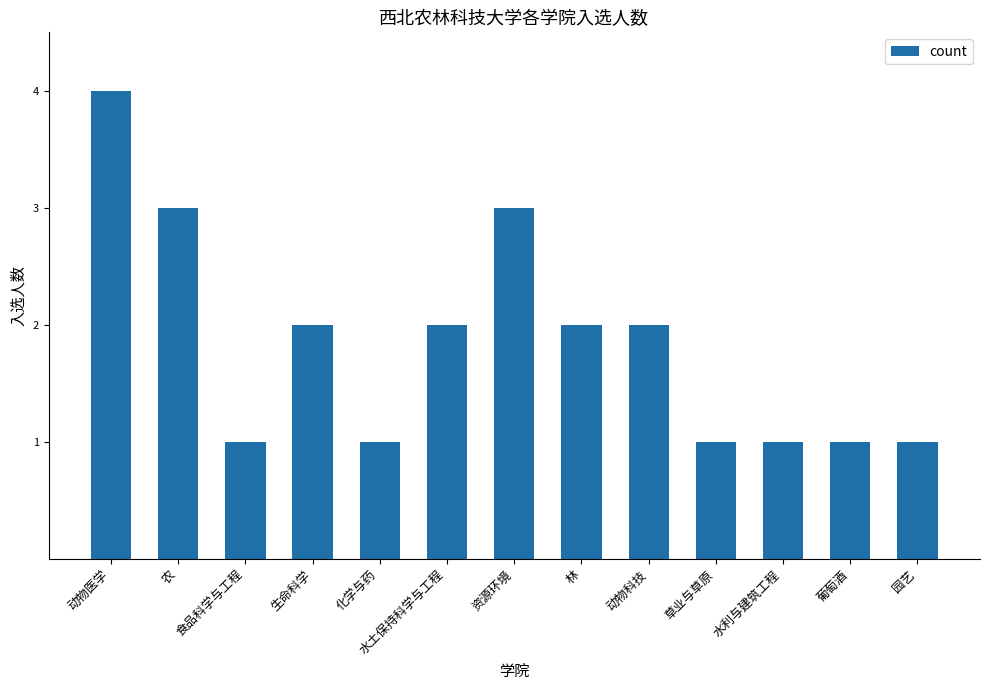

What is the ratio of the value at 葡萄酒 to the value at 水土保持科学与工程?

0.5